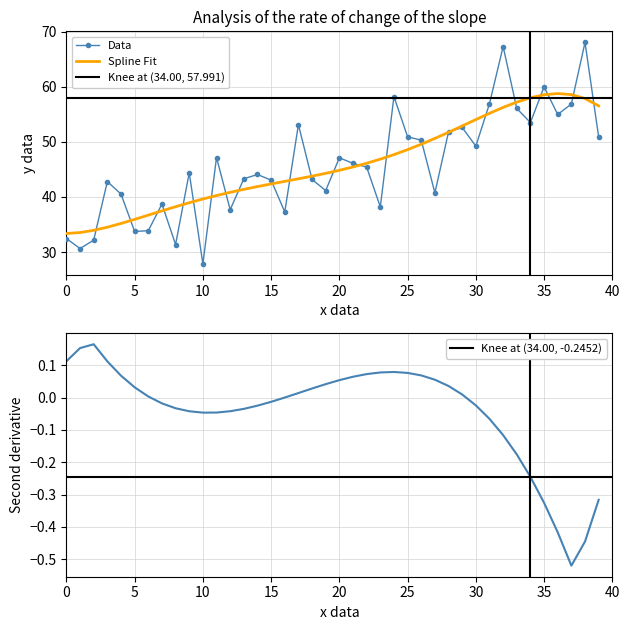

What is the lowest value of the Spline Fit series?

33.4